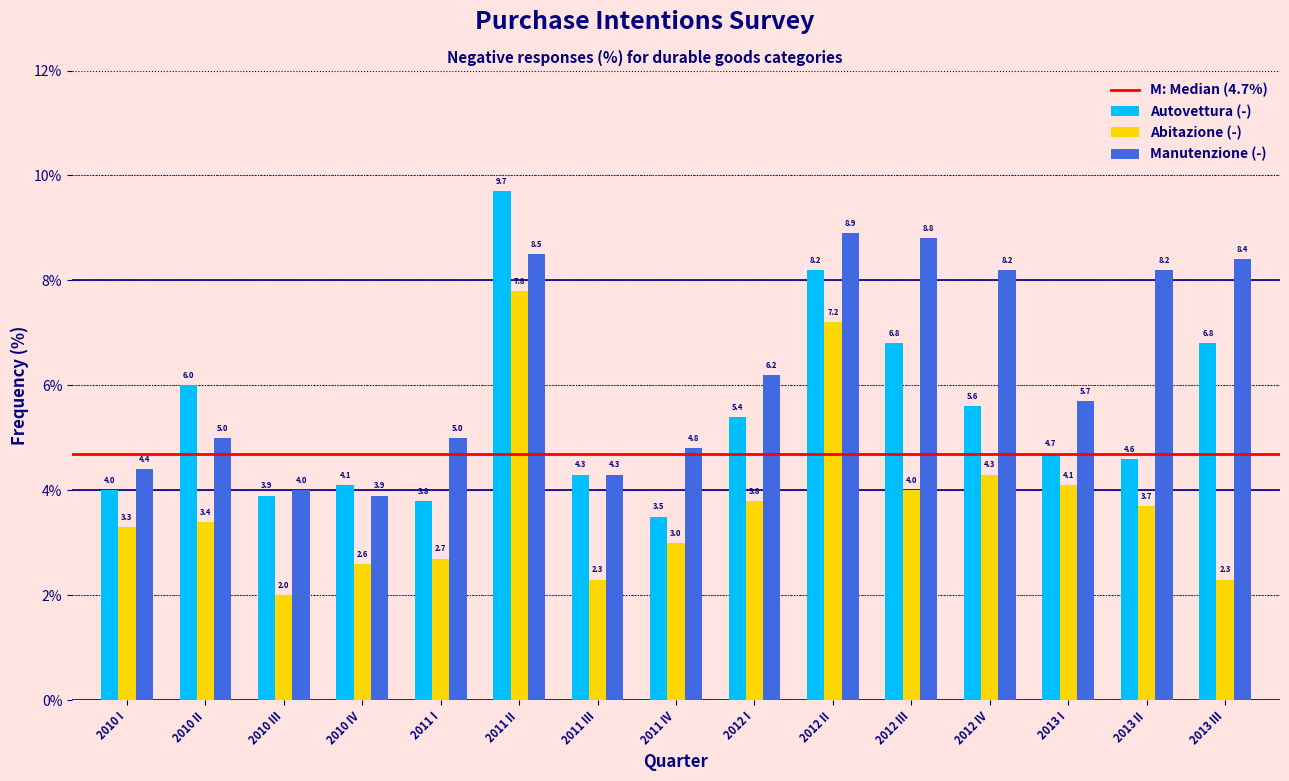

Reading left to right, transcribe all the data shown in this chart.

Autovettura (-): 4.0	6.0	3.9	4.1	3.8	9.7	4.3	3.5	5.4	8.2	6.8	5.6	4.7	4.6	6.8
Abitazione (-): 3.3	3.4	2.0	2.6	2.7	7.8	2.3	3.0	3.8	7.2	4.0	4.3	4.1	3.7	2.3
Manutenzione (-): 4.4	5.0	4.0	3.9	5.0	8.5	4.3	4.8	6.2	8.9	8.8	8.2	5.7	8.2	8.4